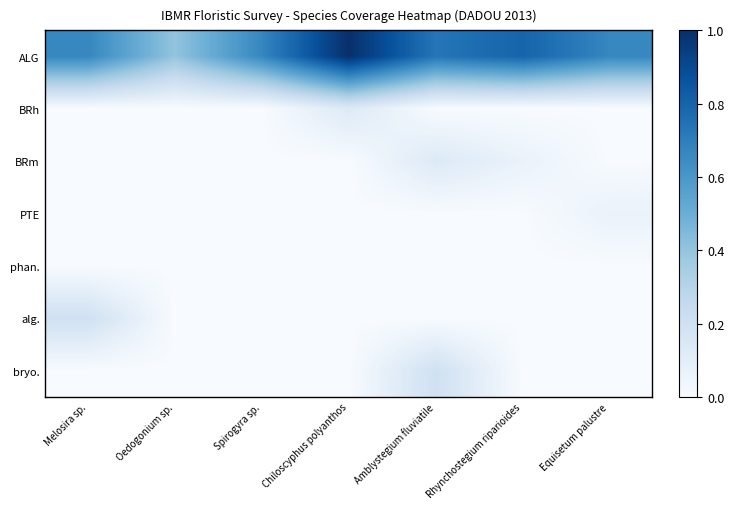

Which series has the widest spread of values?

ALG